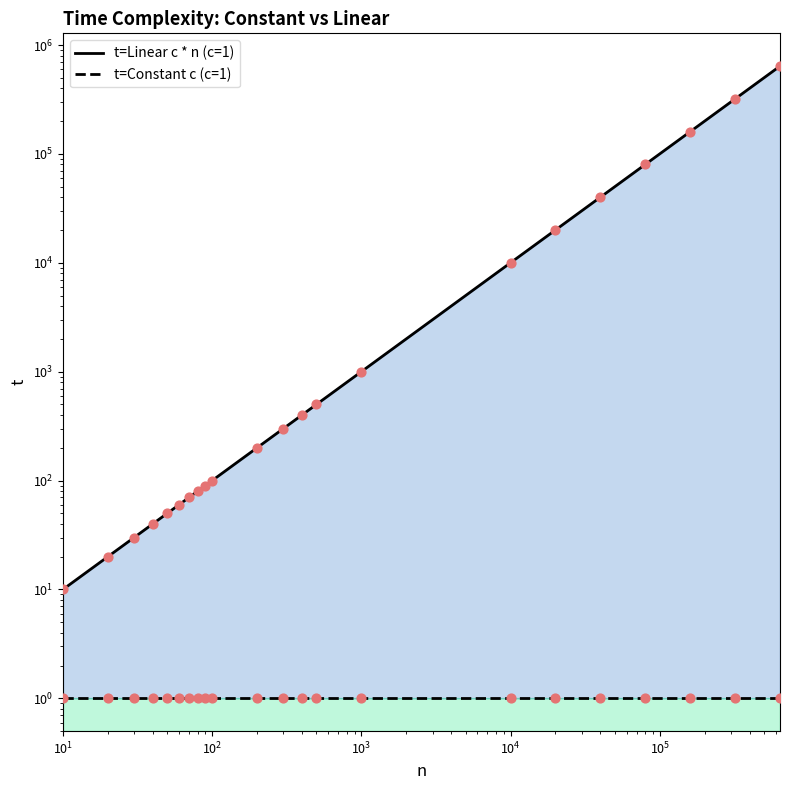

What is the change in value from 20 to 20000?

+19980